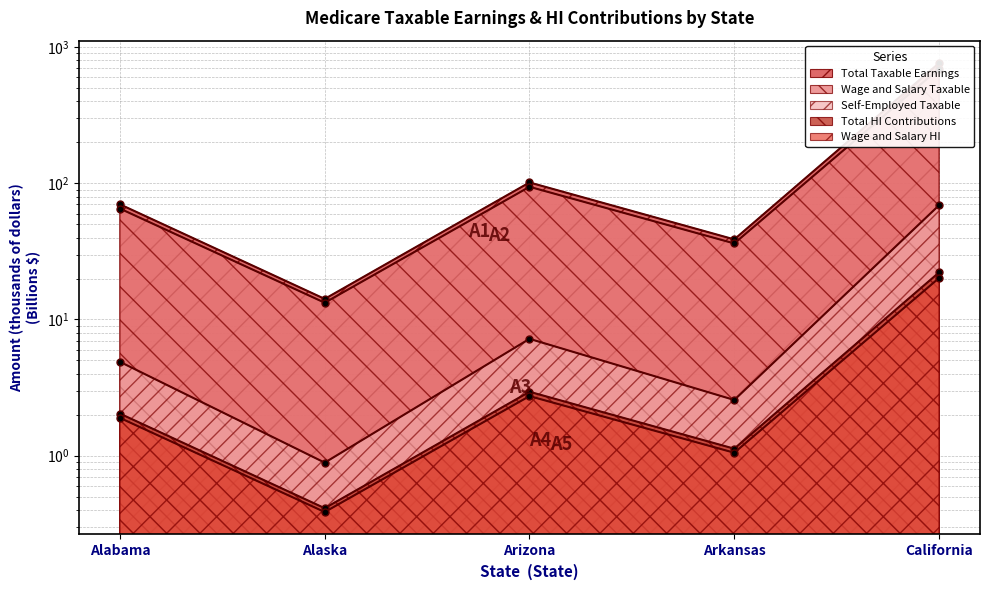

Reading left to right, extract all data points from this chart.

Total Taxable Earnings: 70.2	14.2	101.6	38.8	764.6
Wage and Salary Taxable: 65.3	13.3	94.4	36.2	695.6
Self-Employed Taxable: 4.9	0.9	7.2	2.6	69.1
Total HI Contributions: 2.0	0.4	2.9	1.1	22.2
Wage and Salary HI: 1.9	0.4	2.7	1.0	20.2